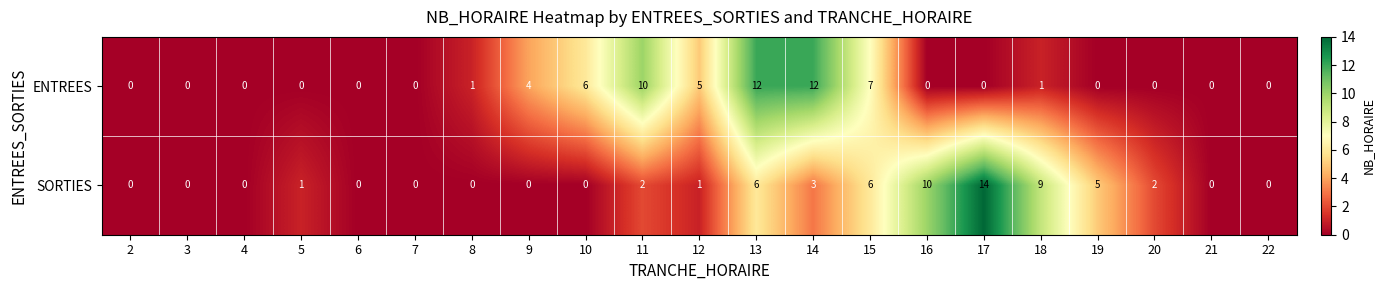

Count the number of categories in the chart.

21